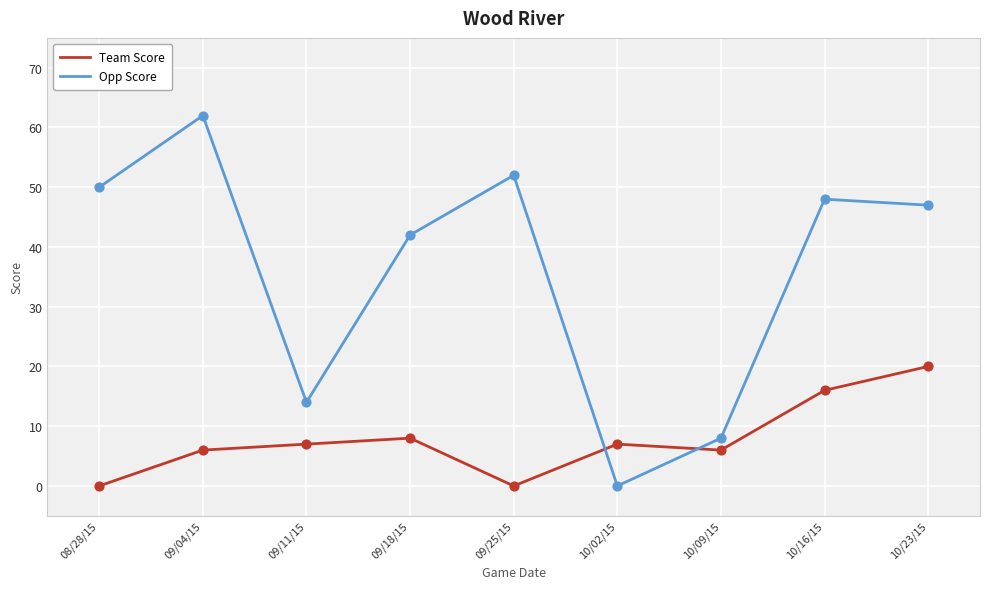

Which series has the largest total across all categories?

Opp Score